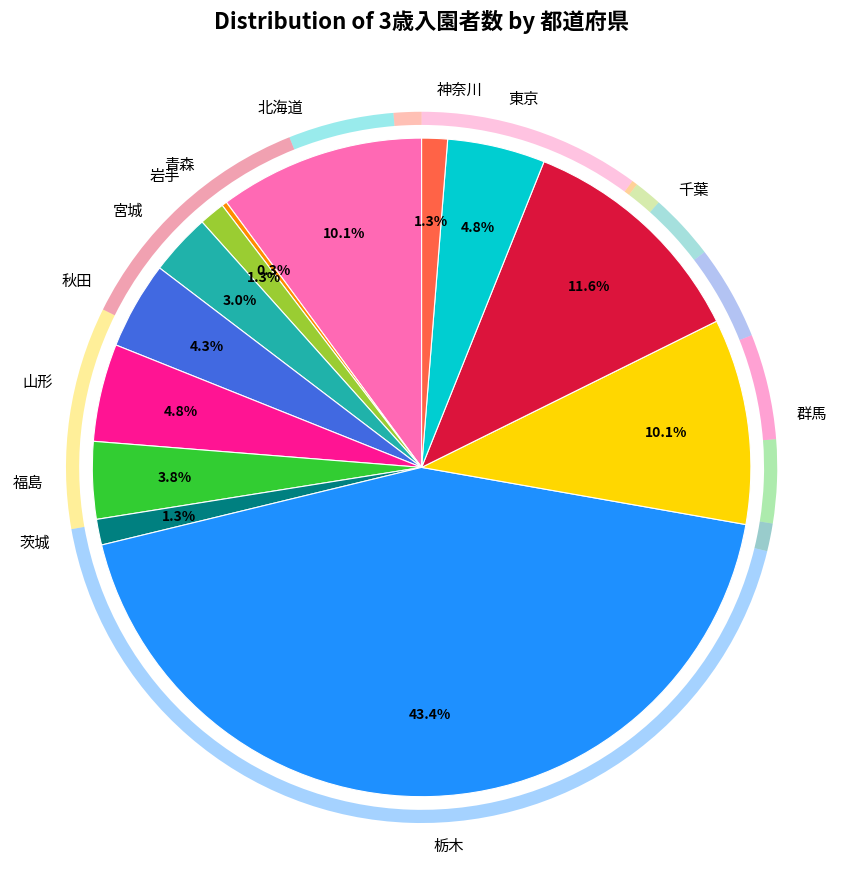

Between 青森 and 群馬, which is larger?

群馬